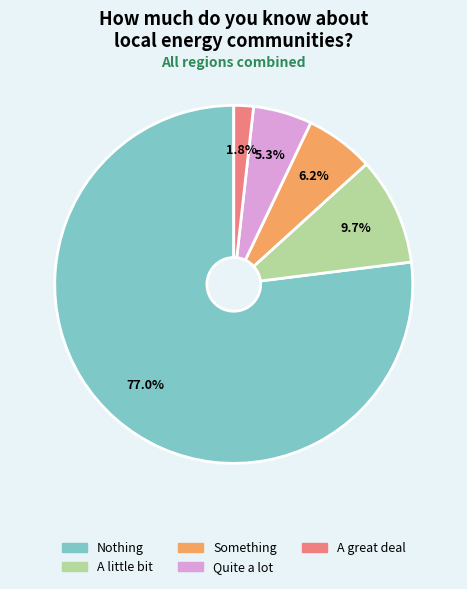

Which category has the biggest portion of the pie?

Nothing